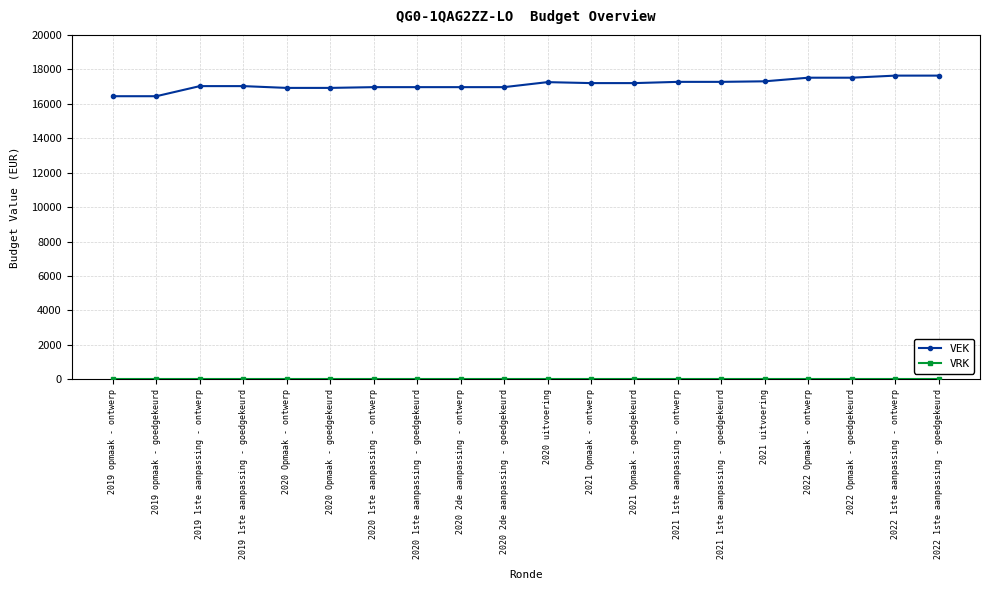

True or false: VEK has a value of 28835 at 2021 uitvoering.

False